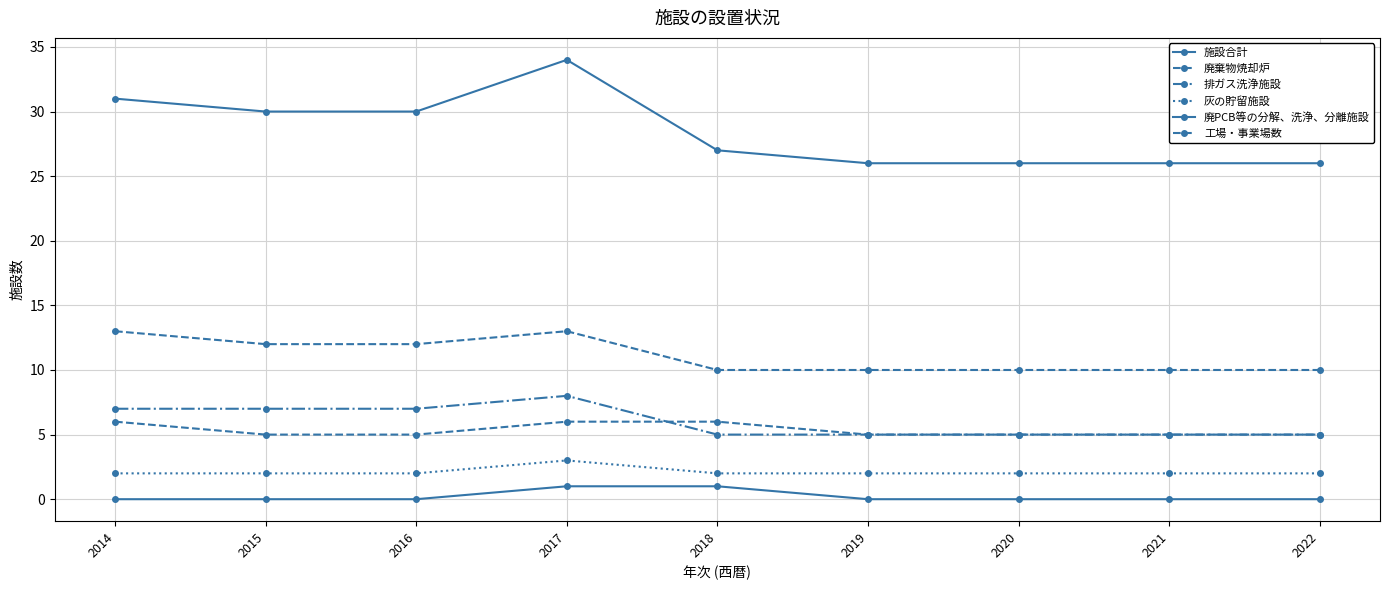

How many 廃PCB等の分解、洗浄、分離施設 values are between 0 and 1?

9